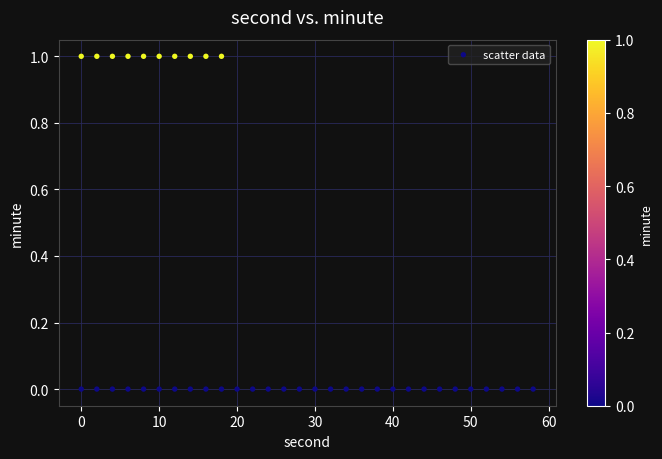

What is the range of X values (max minus min)?

58